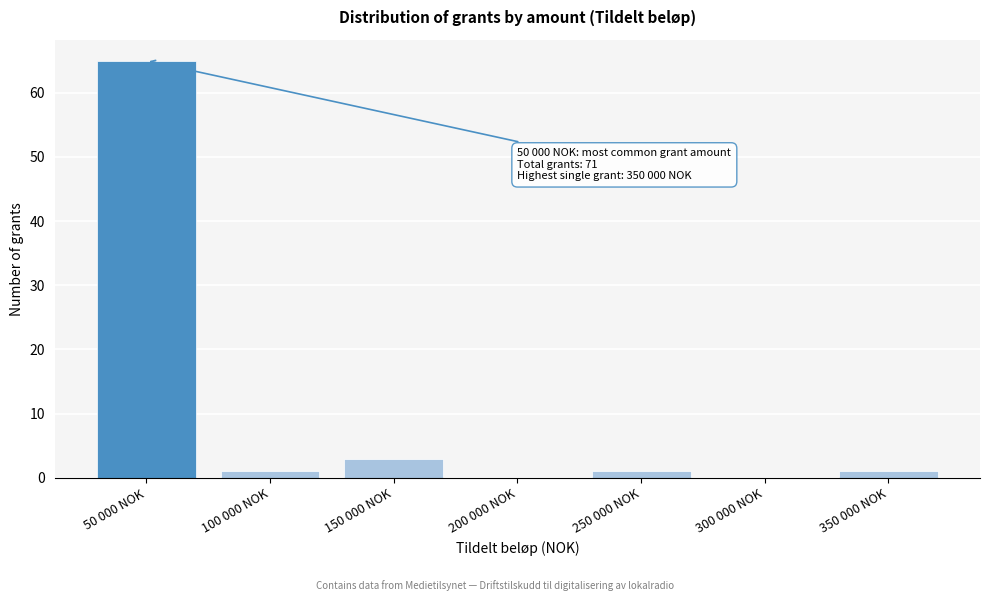

Reading left to right, extract all data points from this chart.

50 000 NOK=65	100 000 NOK=1	150 000 NOK=3	200 000 NOK=0	250 000 NOK=1	300 000 NOK=0	350 000 NOK=1